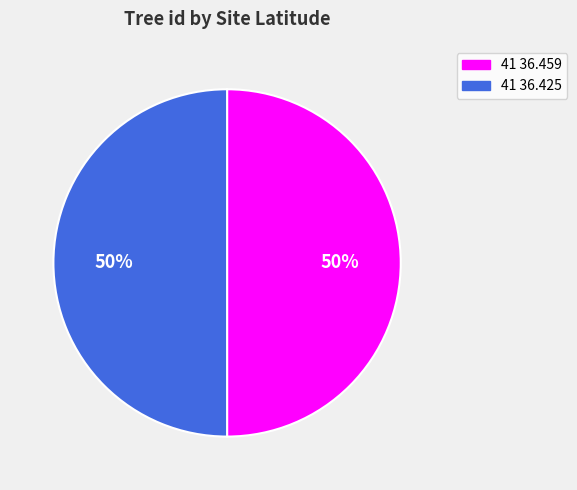

True or false: 41 36.425 accounts for 36% of the total.

False